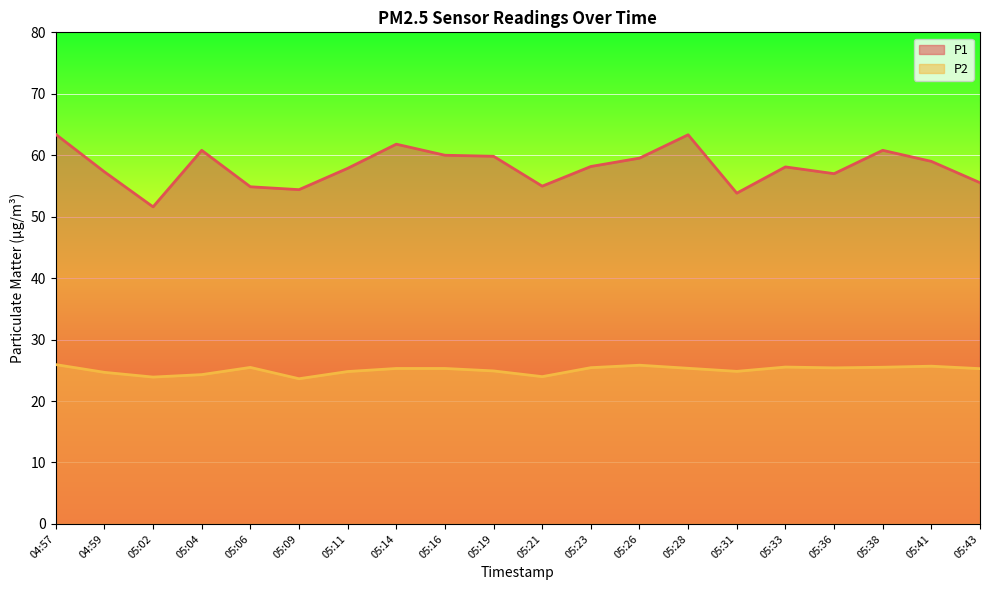

What is the value of the P2 point at the 1st from the left?

25.9